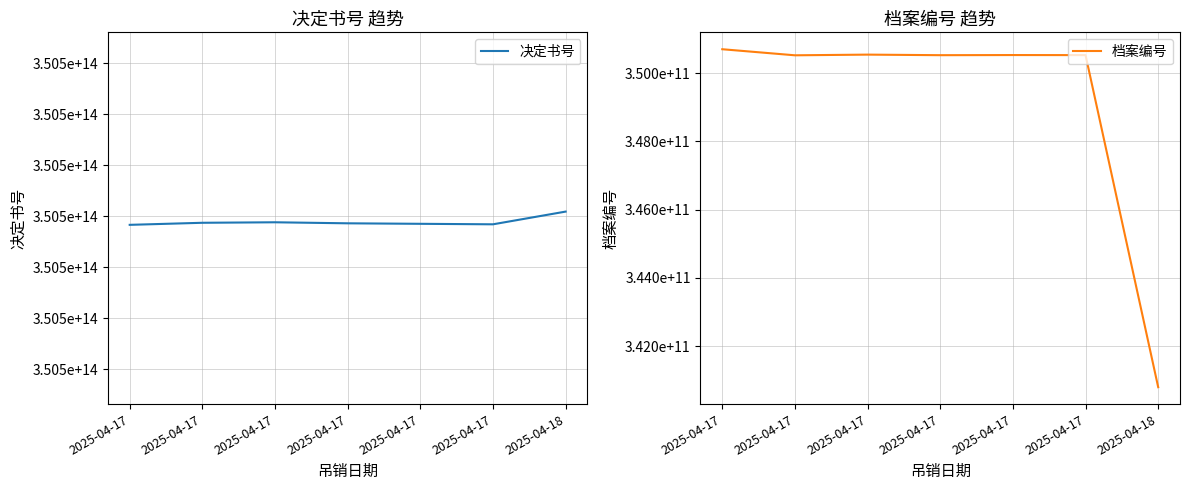

Between 2025-04-17 and 2025-04-18, which series saw the biggest shift?

档案编号